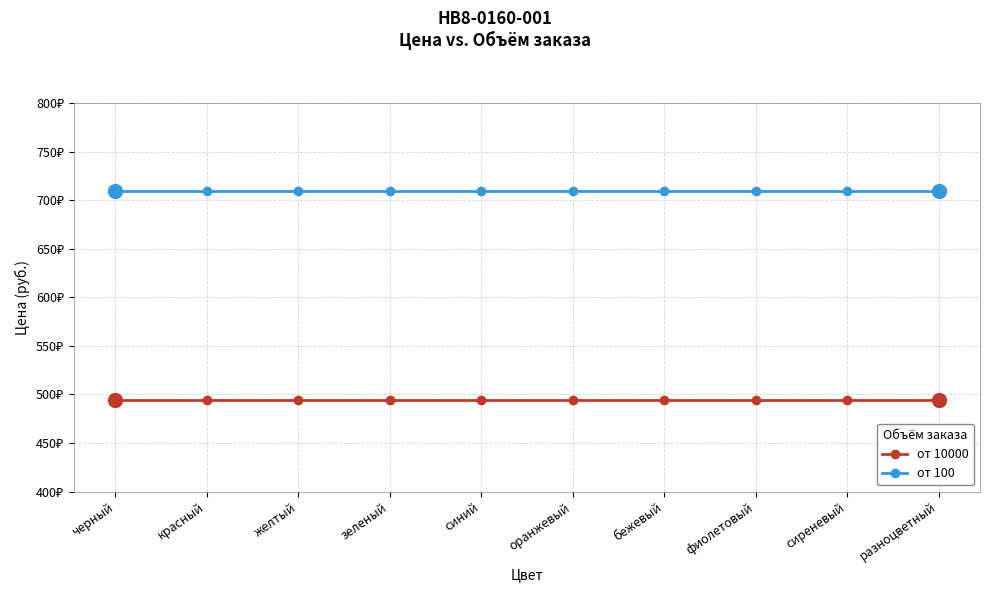

Which series changed the most between зеленый and сиреневый?

от 10000